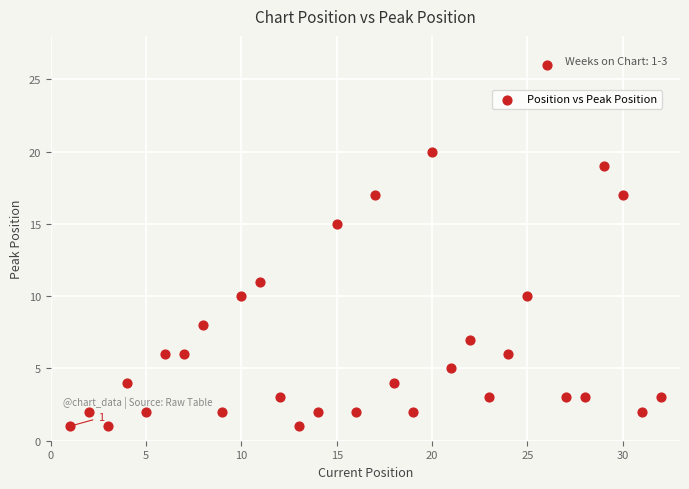

What is the range of Y values (max minus min)?

25